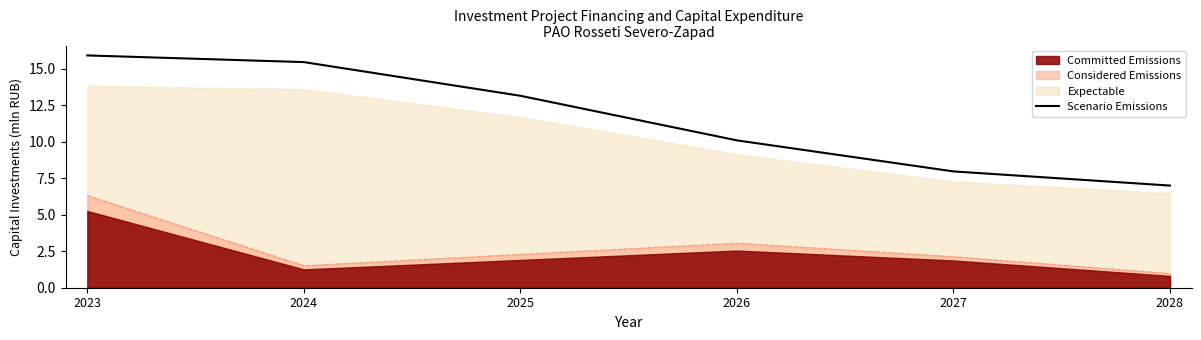

What is the value of the 6th point from the left?

7.0